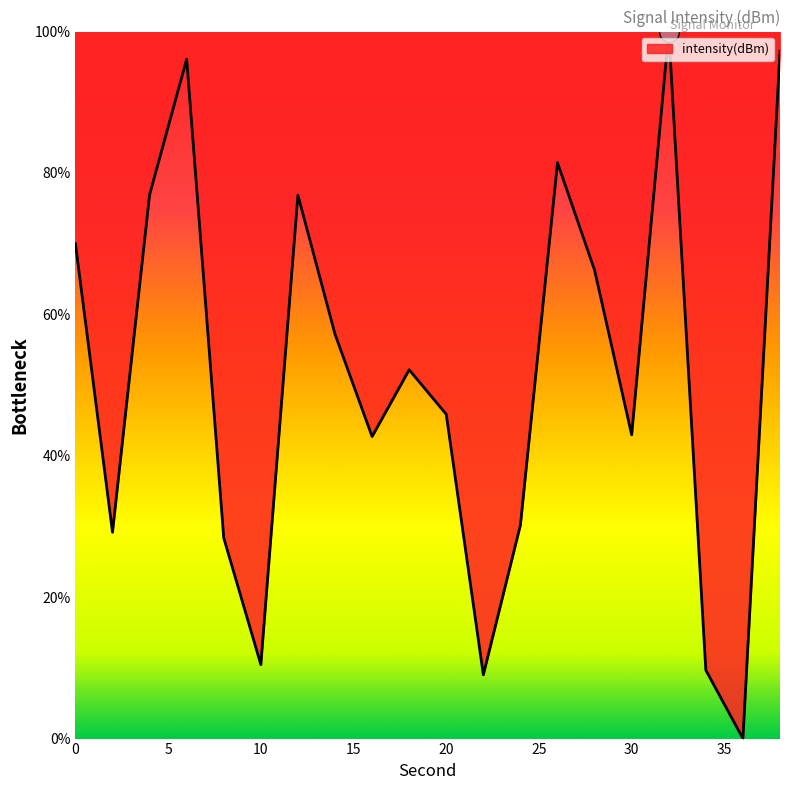

What is the maximum value shown in the chart?

100.0